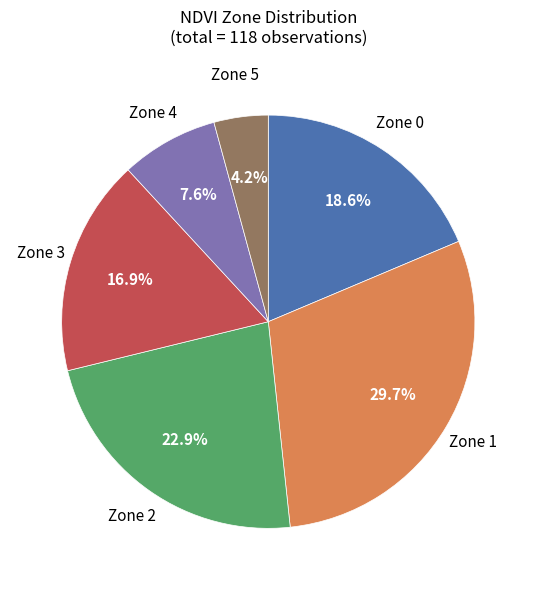

The Zone 2 slice represents 30% of the pie. True or false?

False